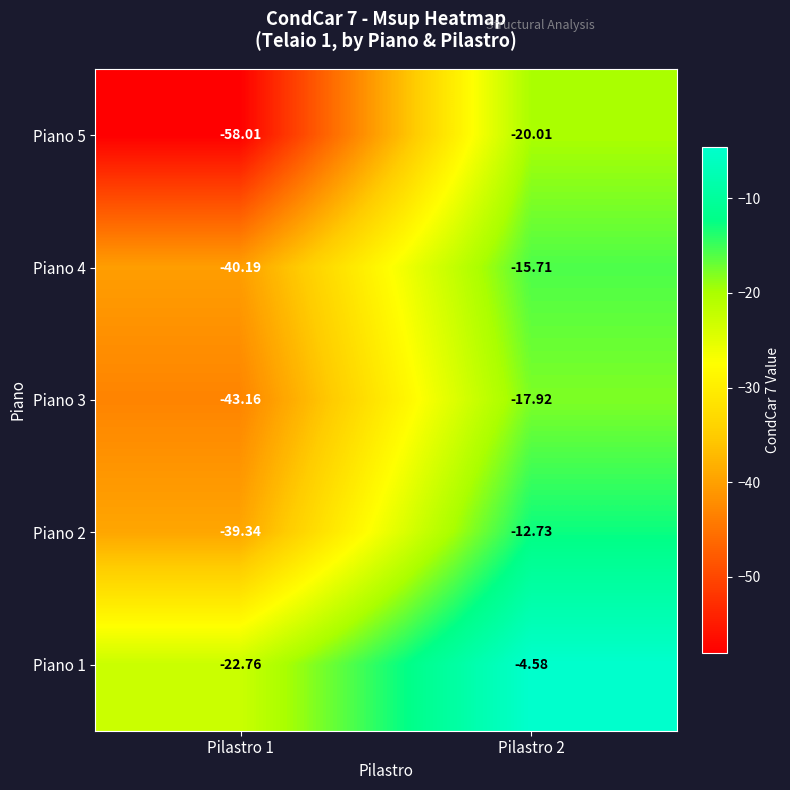

Is the value of Piano 4 at Pilastro 2 greater than the value of Piano 2 at Pilastro 1?

Yes